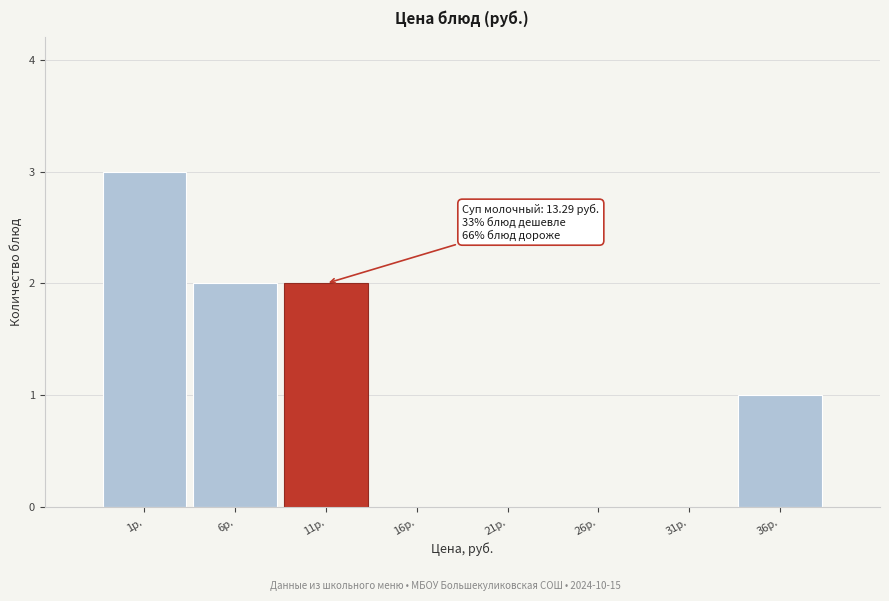

Reading left to right, extract all data points from this chart.

1р.=3	6р.=2	11р.=2	16р.=0	21р.=0	26р.=0	31р.=0	36р.=1